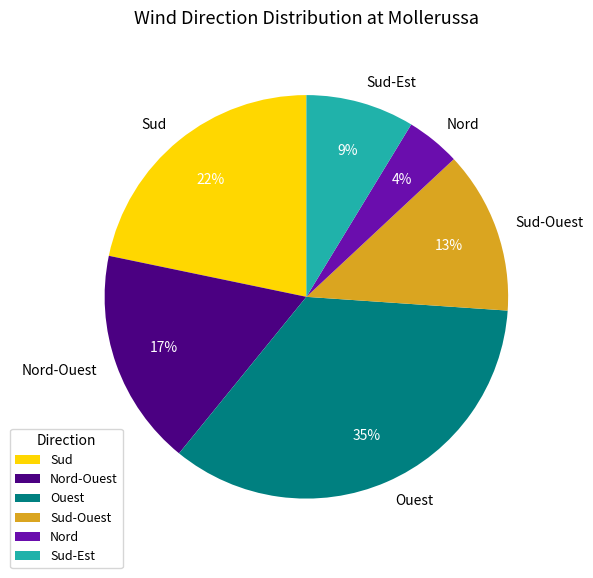

What percentage is the Sud-Ouest slice, to the nearest percent?

13%